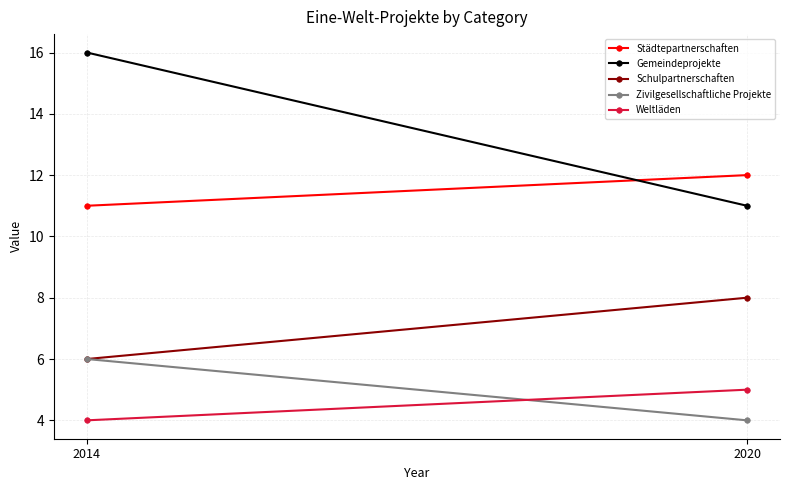

What is the value of the Städtepartnerschaften point at the 2nd from the left?

12